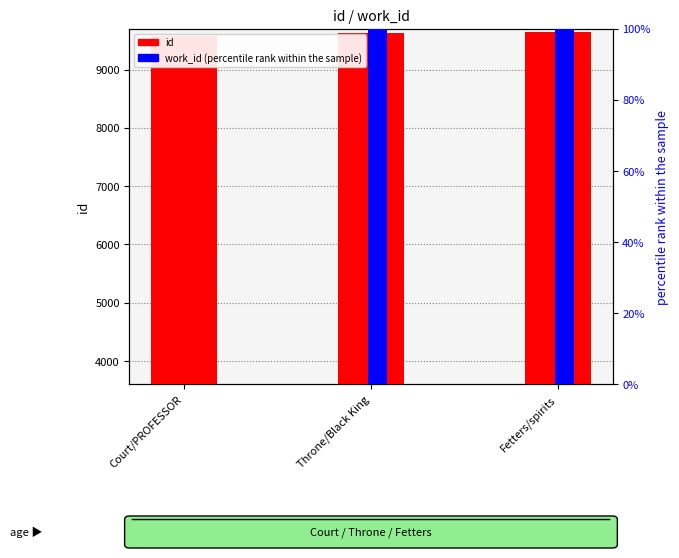

How many groups of bars are there?

3